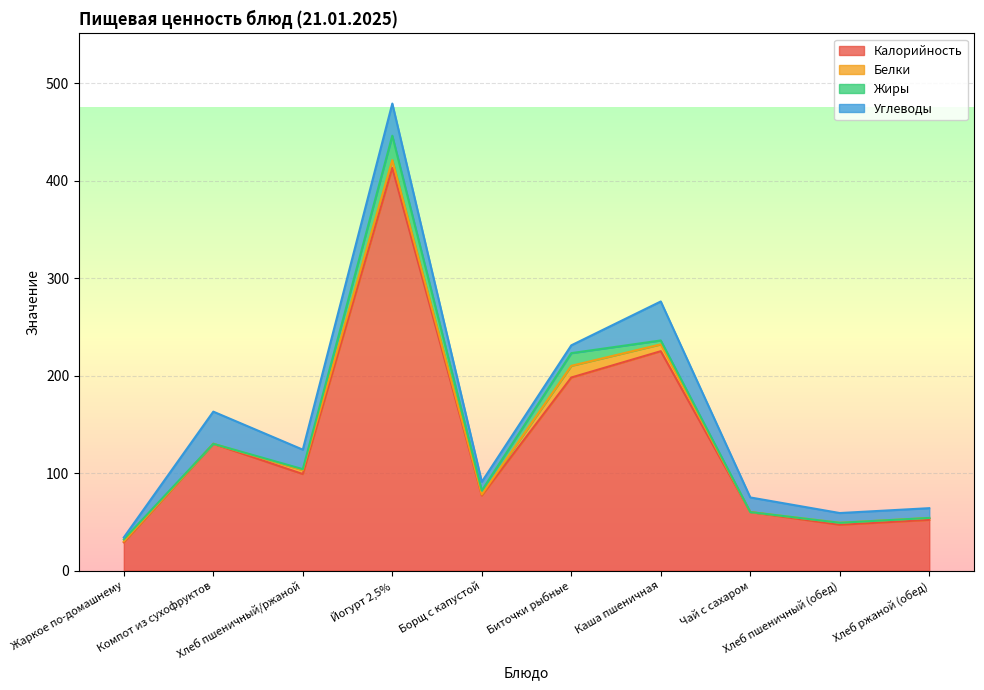

Reading left to right, transcribe all the data shown in this chart.

Калорийность: 29	130	99	413	77	198	225	60	47	52
Белки: 1	0	4	8	1	12	7	0	2	2
Жиры: 2	0	1	25	4	13	4	0	0	0
Углеводы: 2	33	20	33	9	8	40	15	10	10